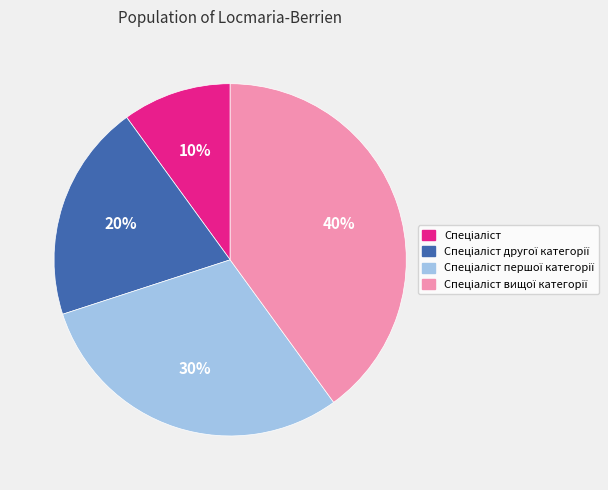

Count the number of slices in the pie.

4